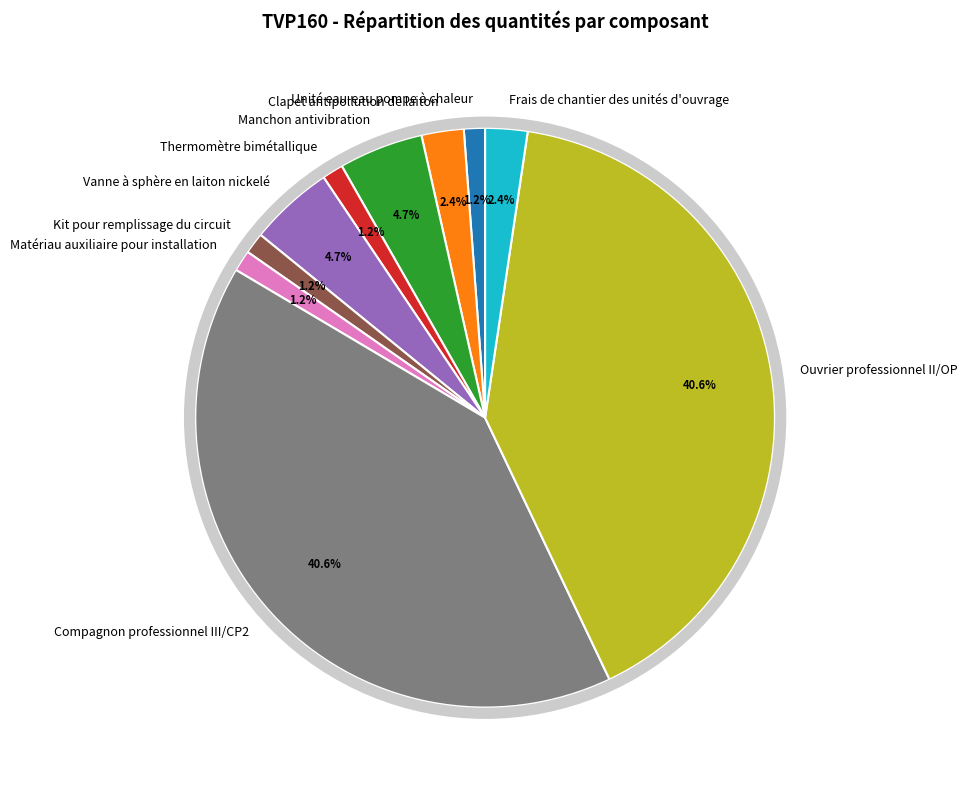

What portion of the pie excludes Frais de chantier des unités d'ouvrage?

97.6%